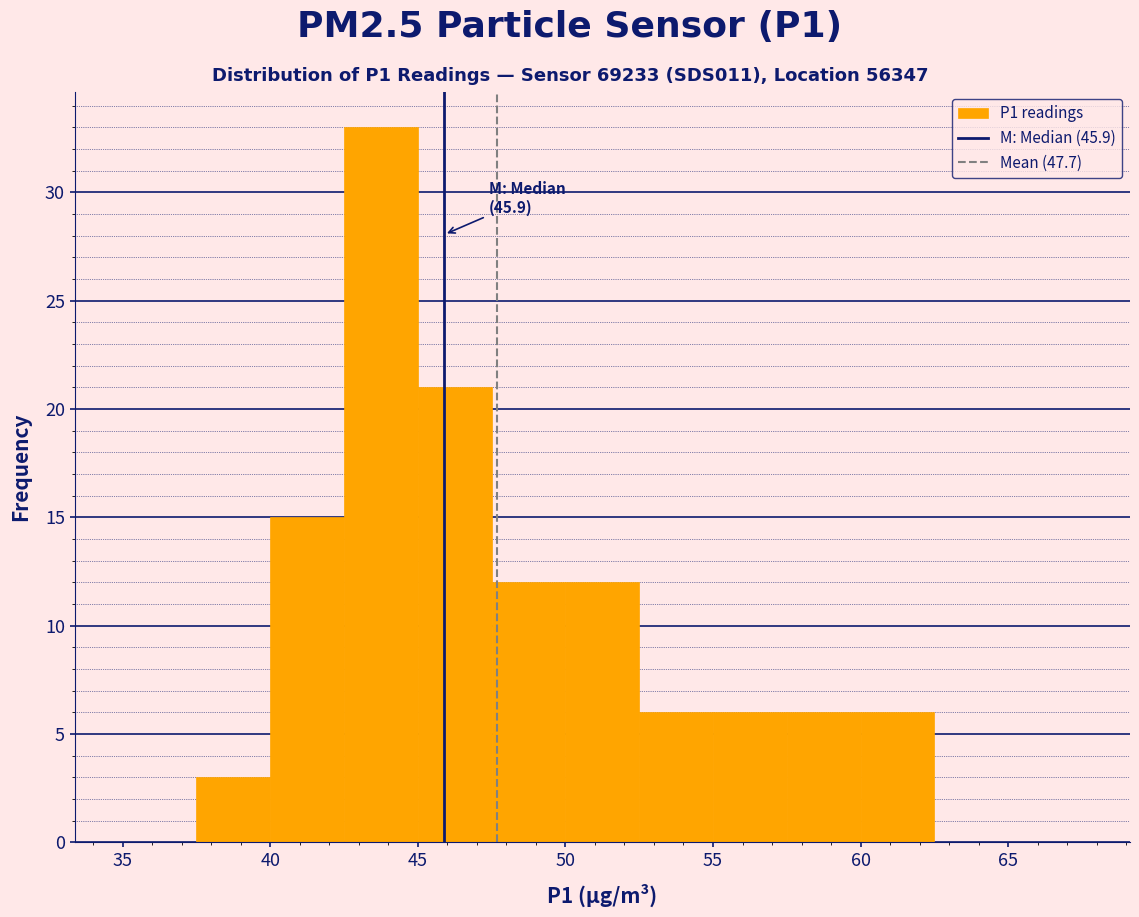

Which range on the x-axis has the tallest bar?

42.5 to 45.0